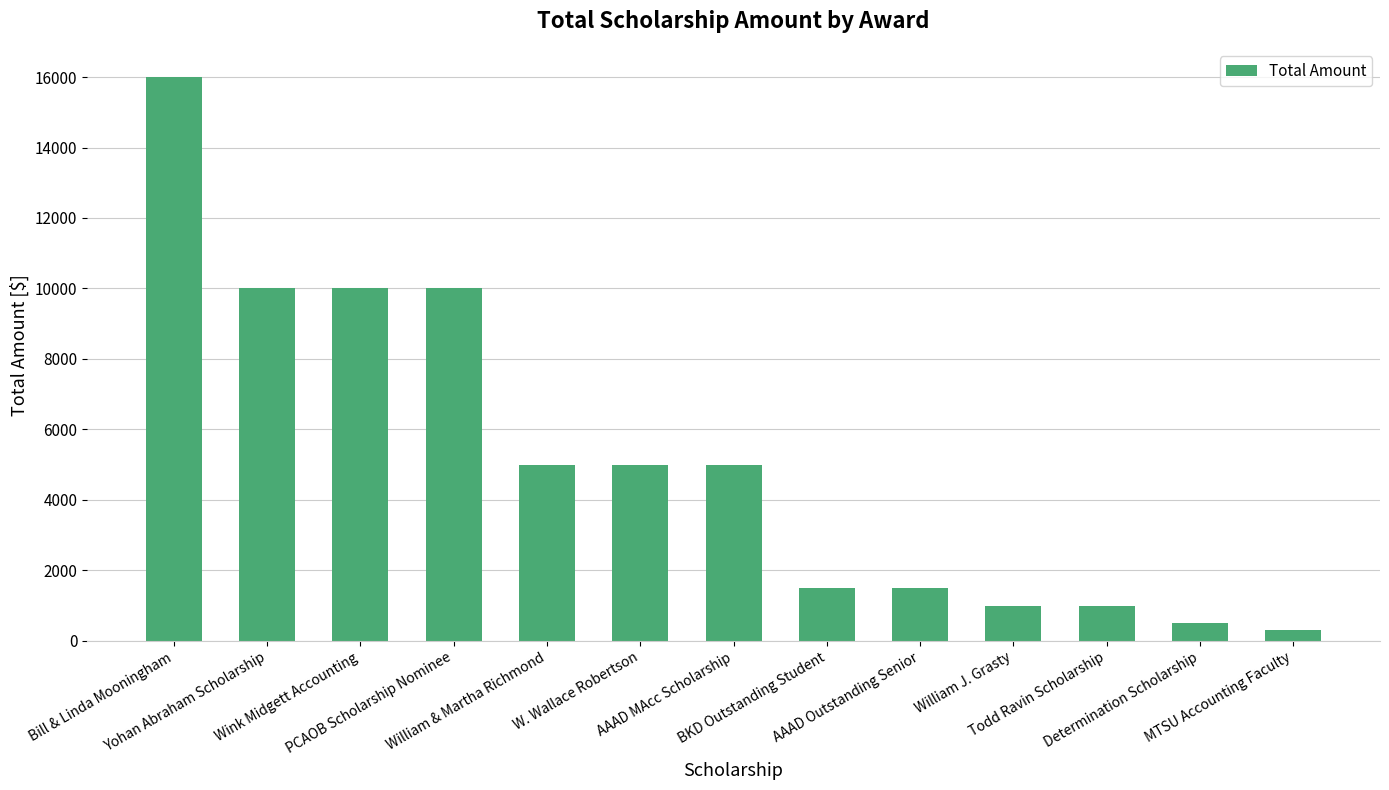

The value at Todd Ravin Scholarship is 1772. True or false?

False